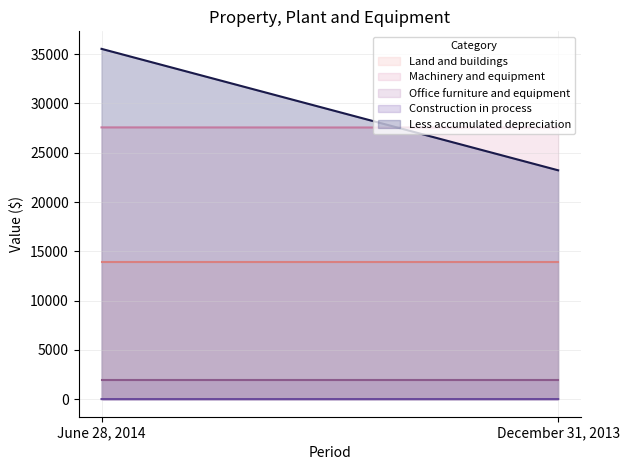

Reading right to left, list all the values displayed in this chart.

Land and buildings: December 31, 2013=13893	June 28, 2014=13893
Machinery and equipment: December 31, 2013=27549	June 28, 2014=27567
Office furniture and equipment: December 31, 2013=1902	June 28, 2014=1902
Construction in process: December 31, 2013=16	June 28, 2014=14
Less accumulated depreciation: December 31, 2013=23216	June 28, 2014=35533